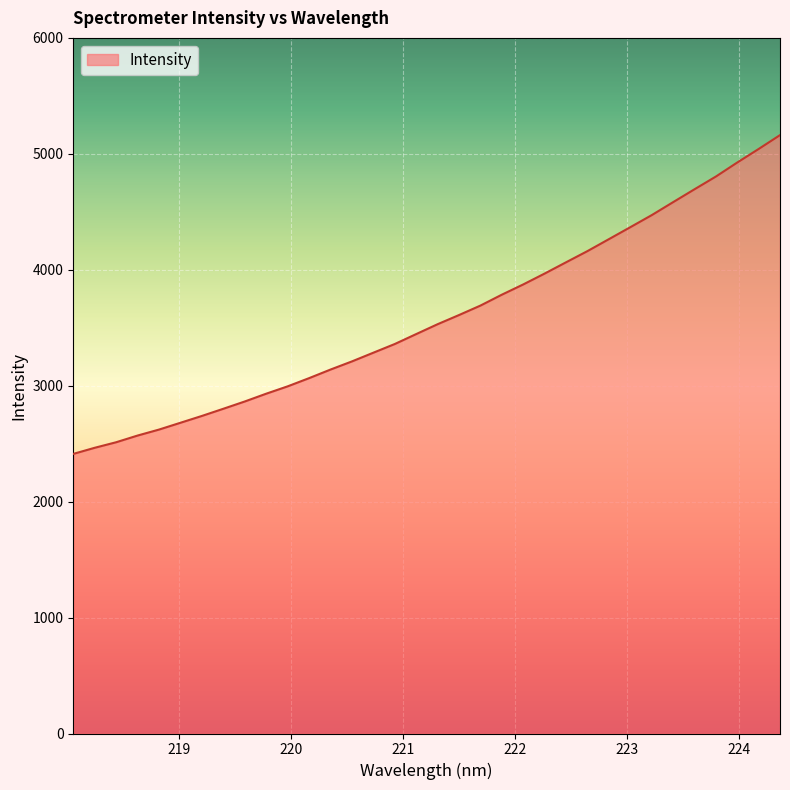

What is the greatest value displayed?

5161.3